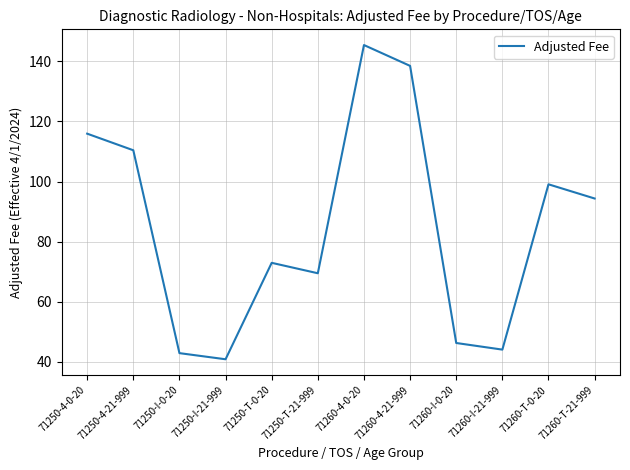

What is the average value?

85.0